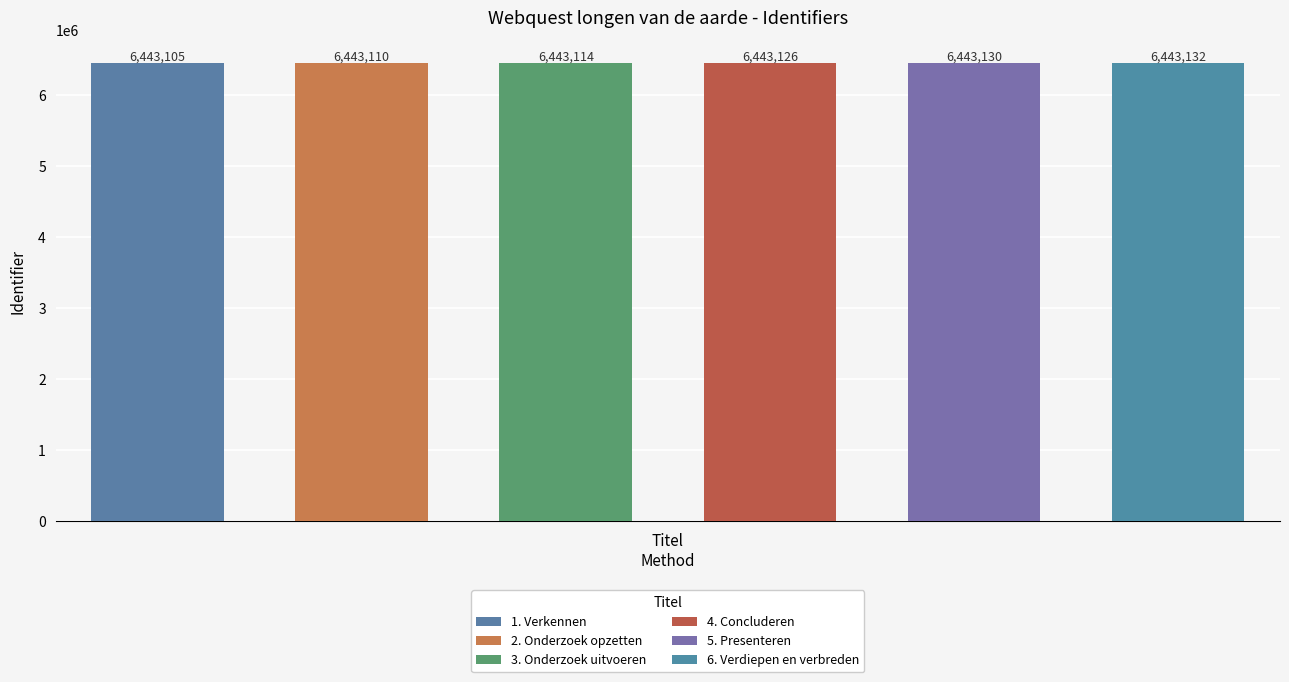

What is the sum of the values at 3. Onderzoek uitvoeren and 2. Onderzoek opzetten?

12886224